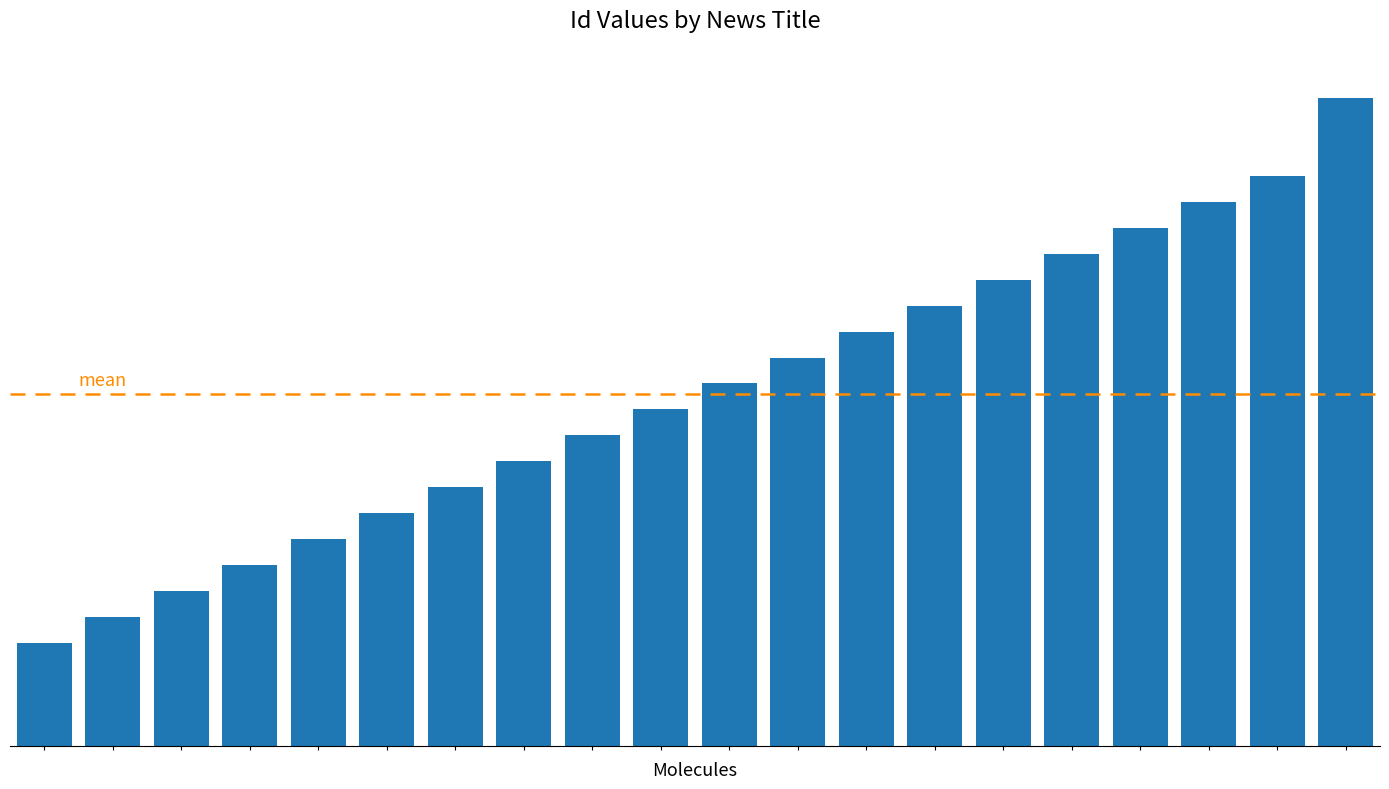

At which label is the value closest to 14?

10